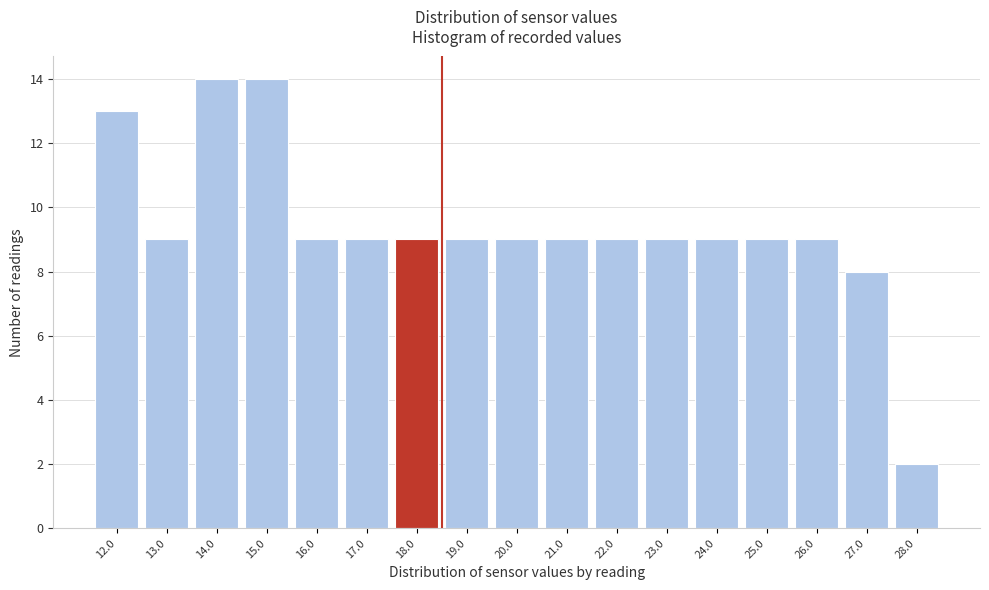

Reading left to right, list all the values displayed in this chart.

13	9	14	14	9	9	9	9	9	9	9	9	9	9	9	8	2